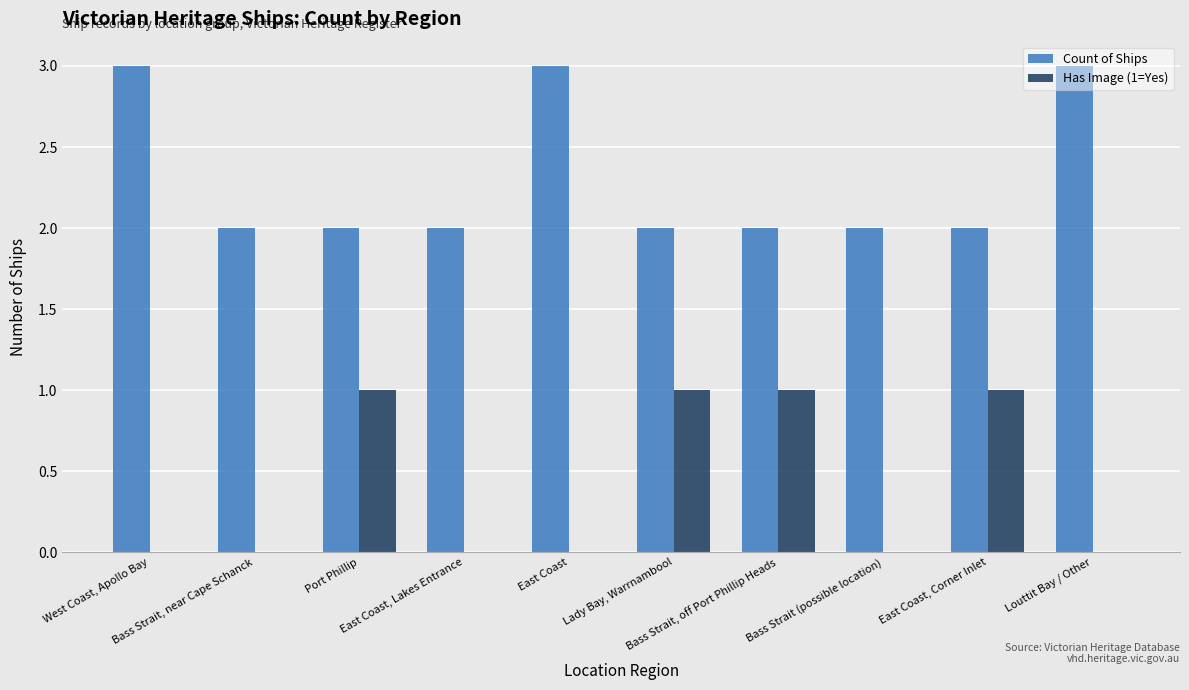

What is the maximum value shown in the chart?

3